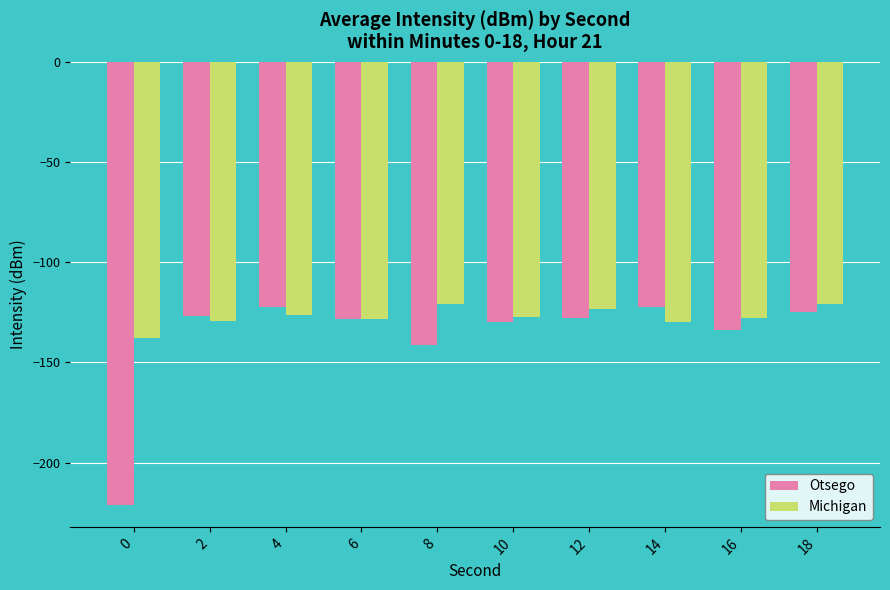

List the series in order of their overall mean, lowest first.

Otsego, Michigan